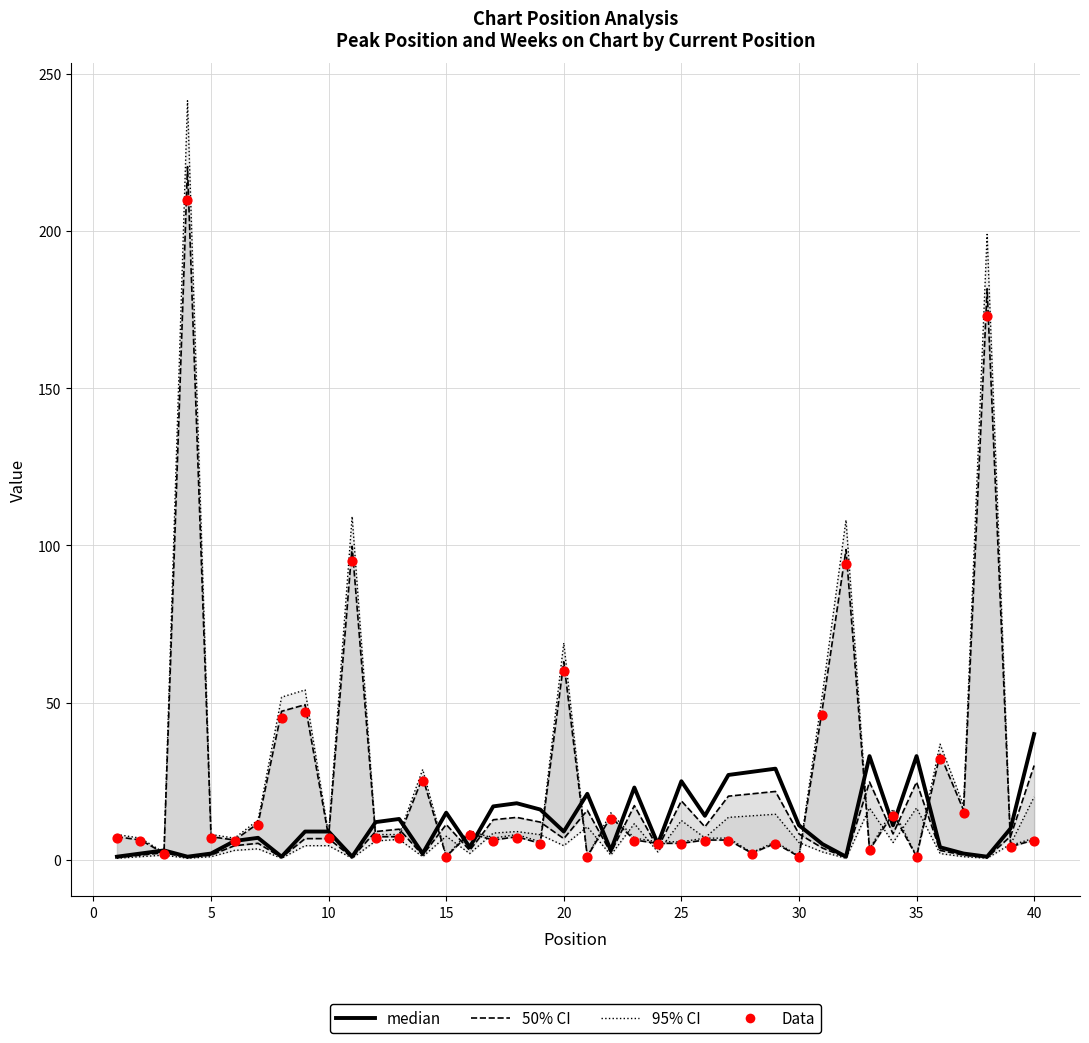

At how many categories does at least one series exceed 221?

1